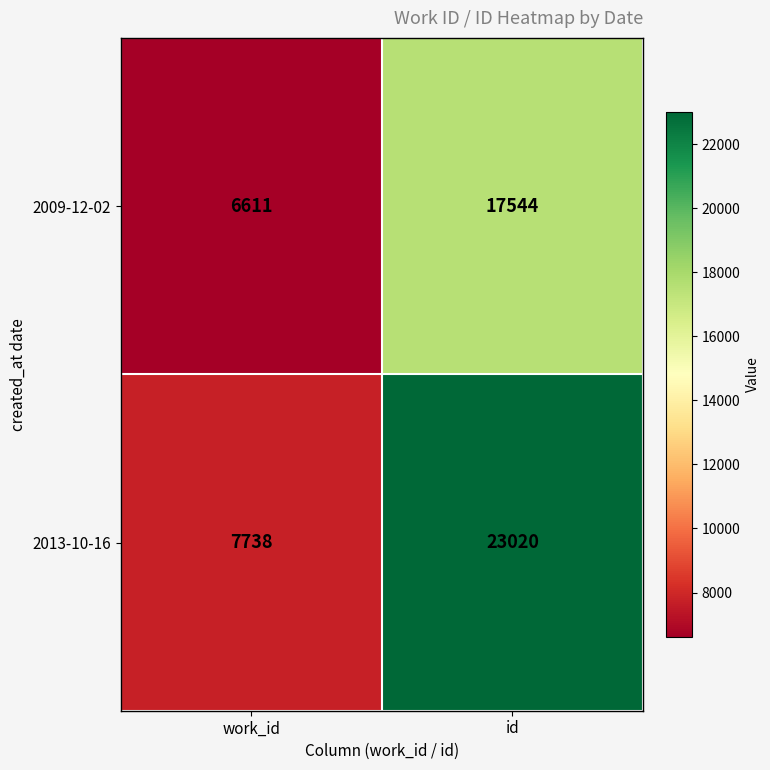

True or false: 2009-12-02 has a value of 6163 at id.

False